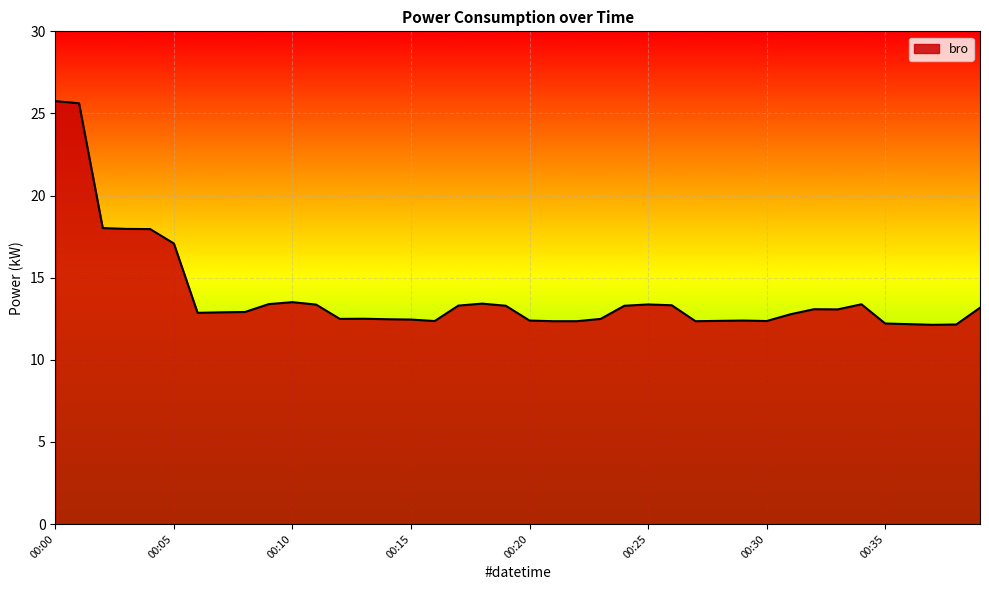

What is the greatest value displayed?

25.8